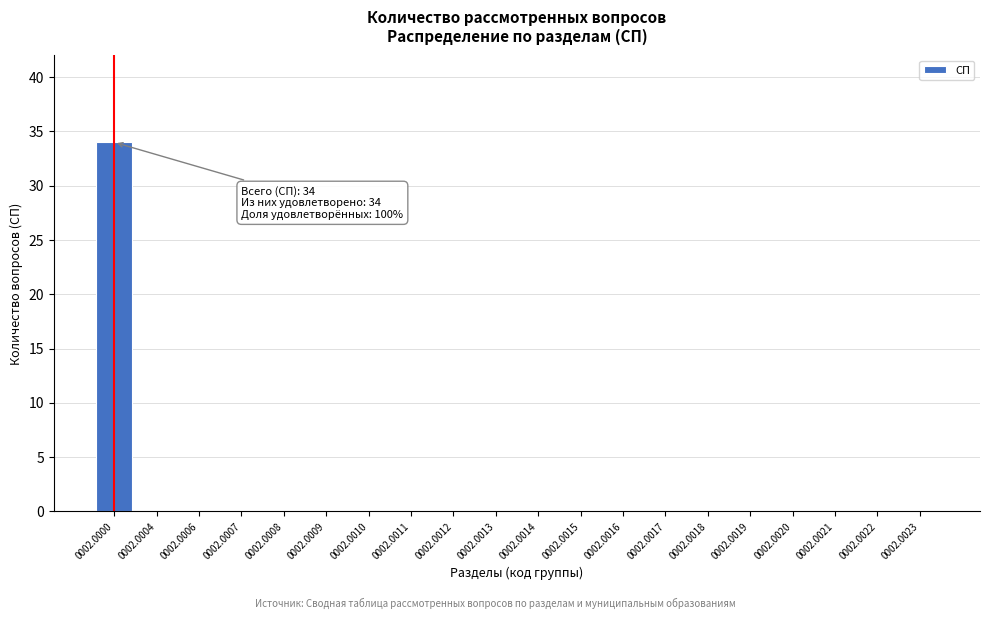

Reading left to right, transcribe all the data shown in this chart.

0002.0000=34	0002.0004=0	0002.0006=0	0002.0007=0	0002.0008=0	0002.0009=0	0002.0010=0	0002.0011=0	0002.0012=0	0002.0013=0	0002.0014=0	0002.0015=0	0002.0016=0	0002.0017=0	0002.0018=0	0002.0019=0	0002.0020=0	0002.0021=0	0002.0022=0	0002.0023=0